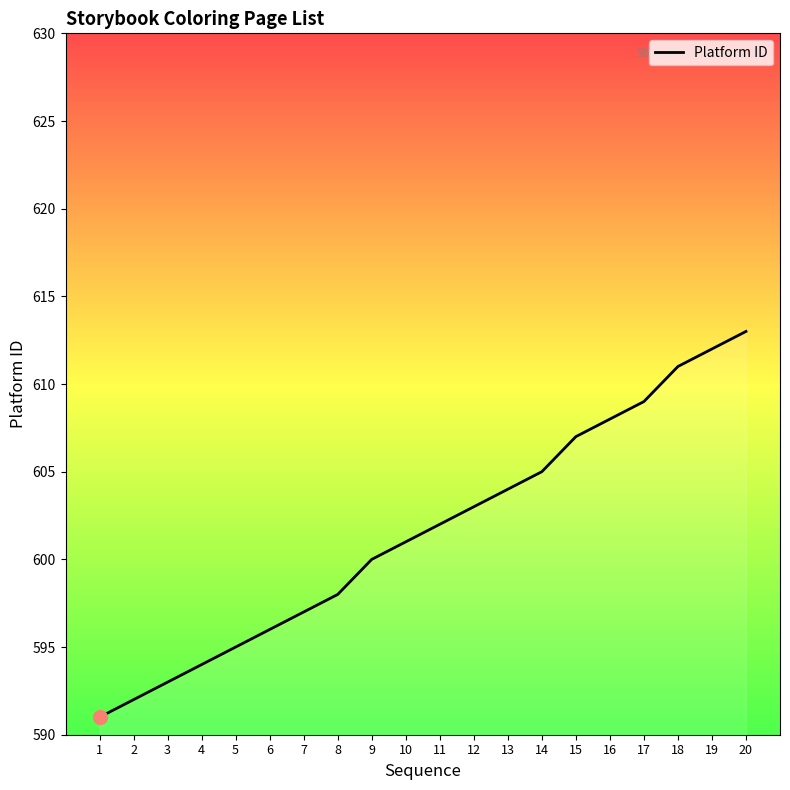

Count the number of categories in the chart.

20